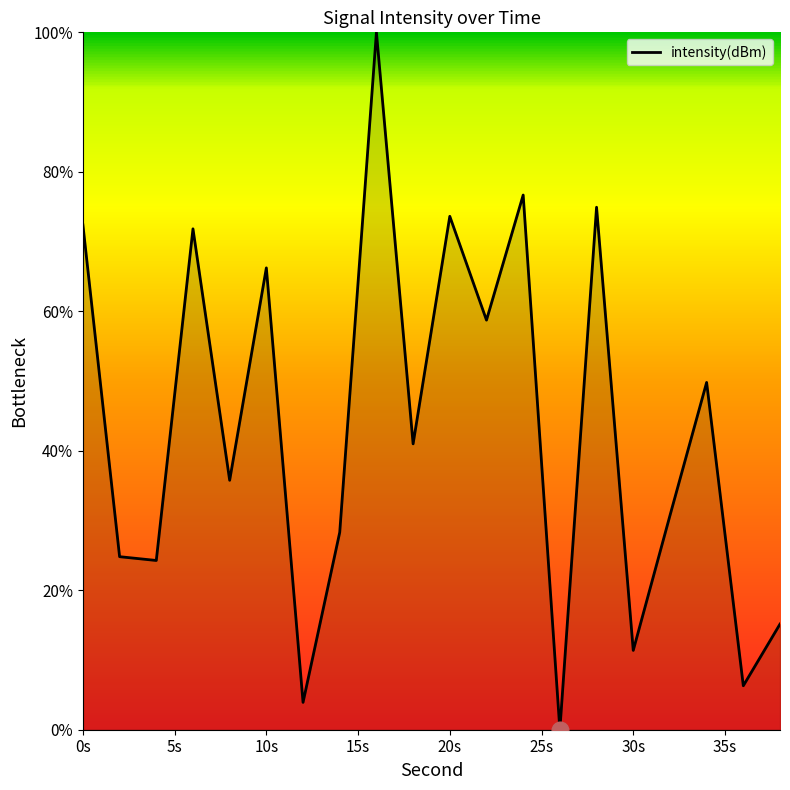

What is the greatest value displayed?

100.0